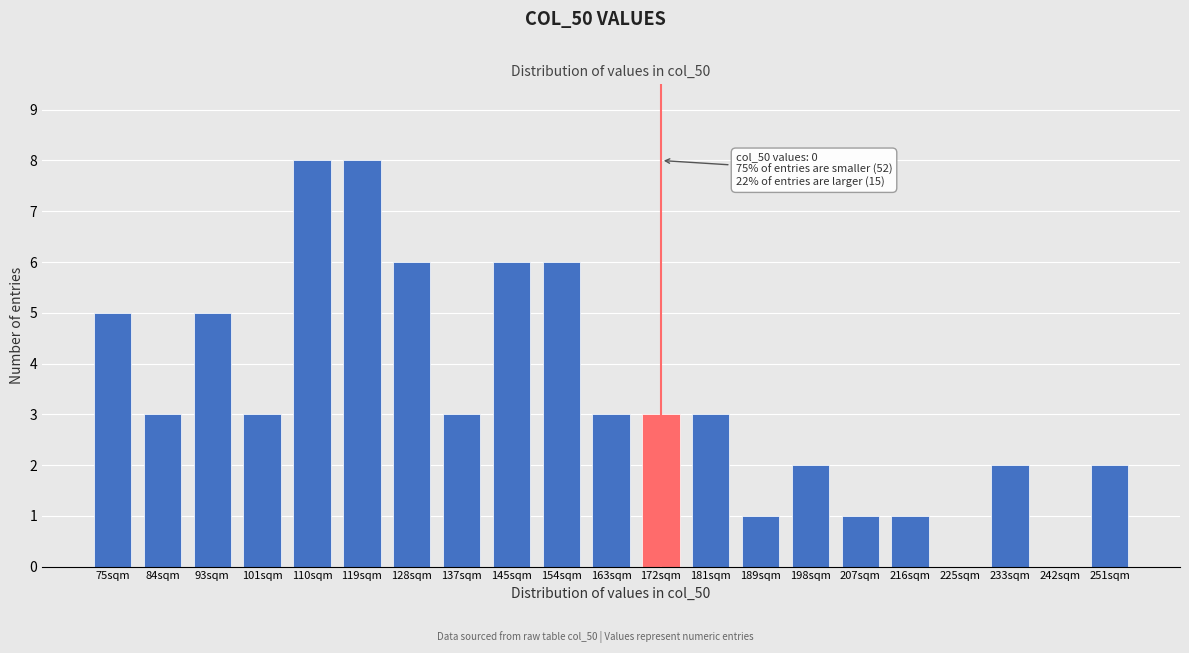

Reading right to left, extract all data points from this chart.

251sqm=2	242sqm=0	233sqm=2	225sqm=0	216sqm=1	207sqm=1	198sqm=2	189sqm=1	181sqm=3	172sqm=3	163sqm=3	154sqm=6	145sqm=6	137sqm=3	128sqm=6	119sqm=8	110sqm=8	101sqm=3	93sqm=5	84sqm=3	75sqm=5